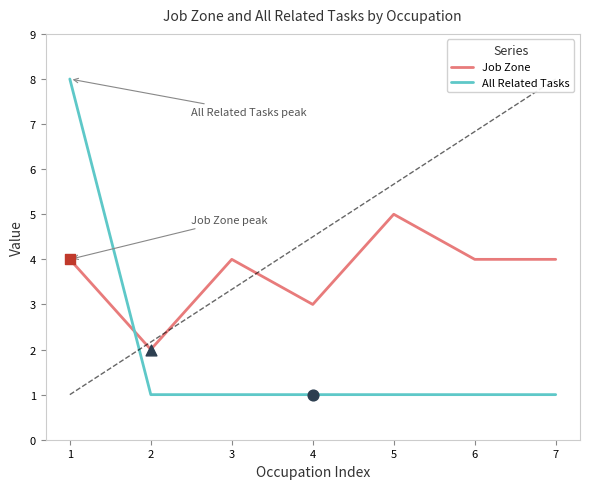

Between 1 and 7, which series saw the biggest shift?

All Related Tasks